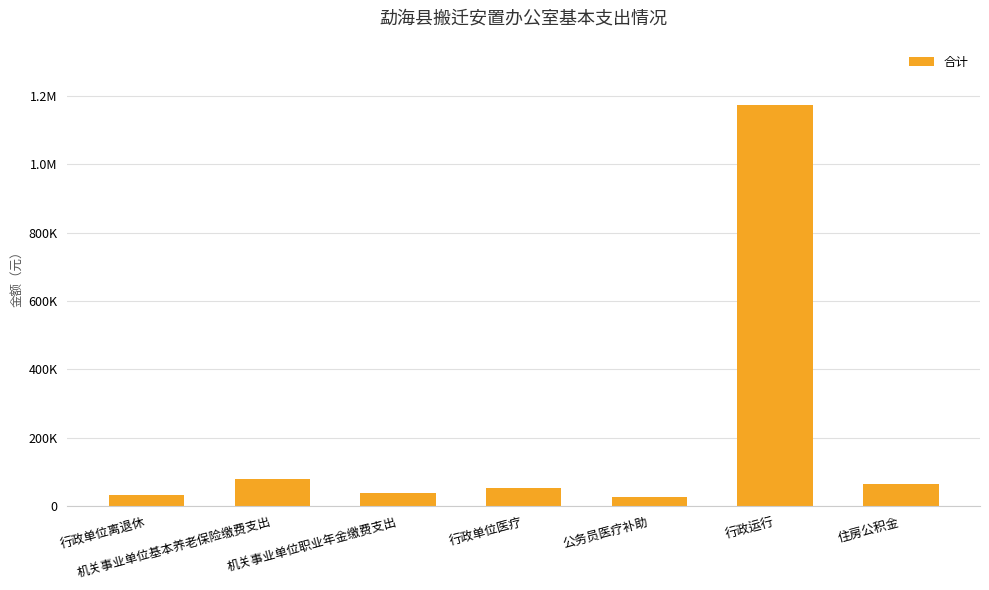

What is the label of the 5th bar from the left?

公务员医疗补助